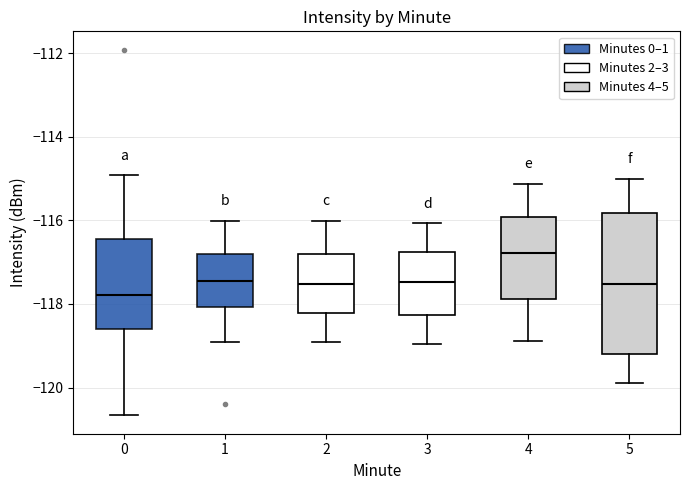

Which box's median line is the lowest?

0